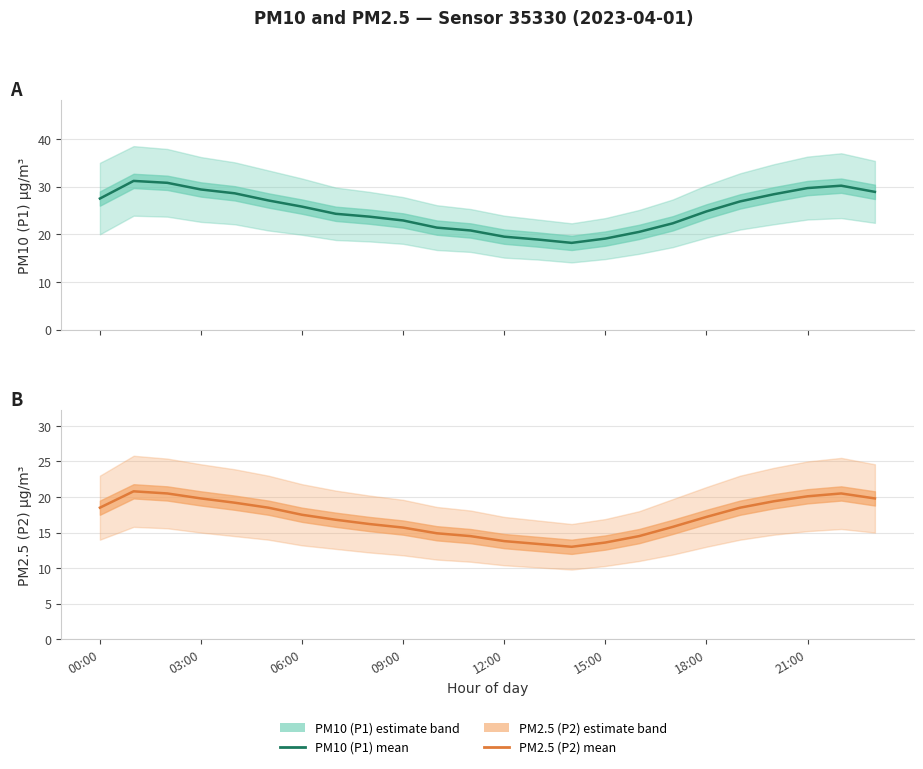

How many series are shown in this chart?

2